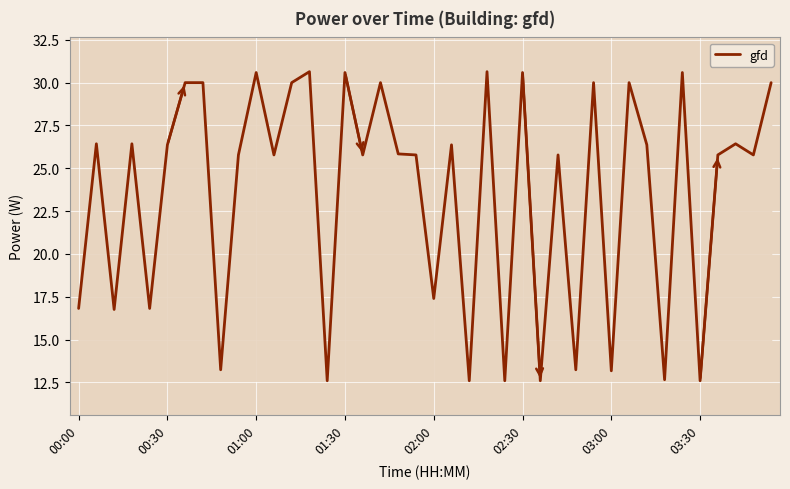

What is the maximum value shown in the chart?

30.6